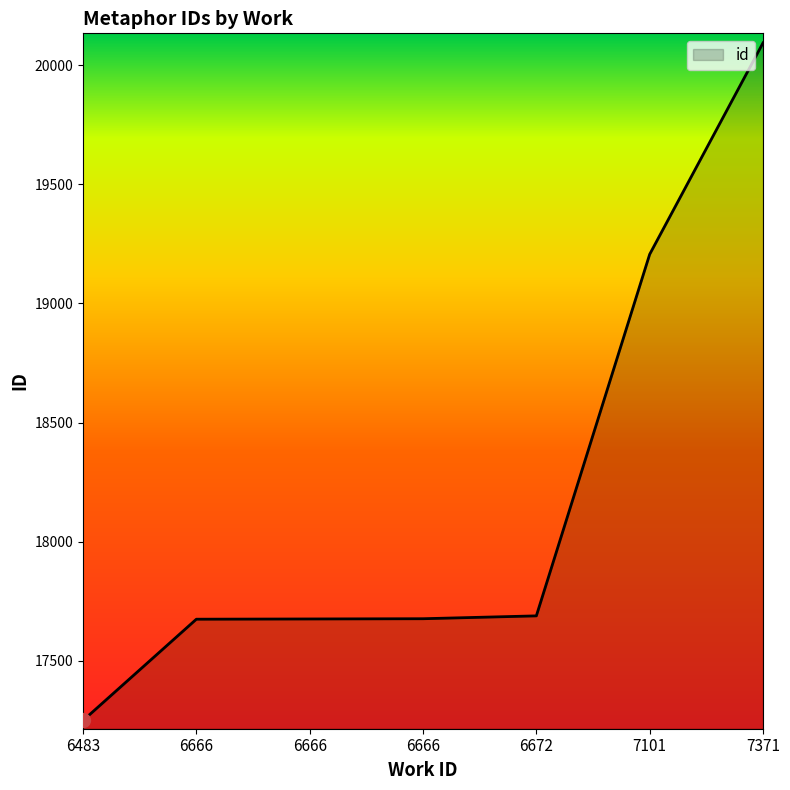

True or false: there are more than 0 points higher than both neighbors.

False